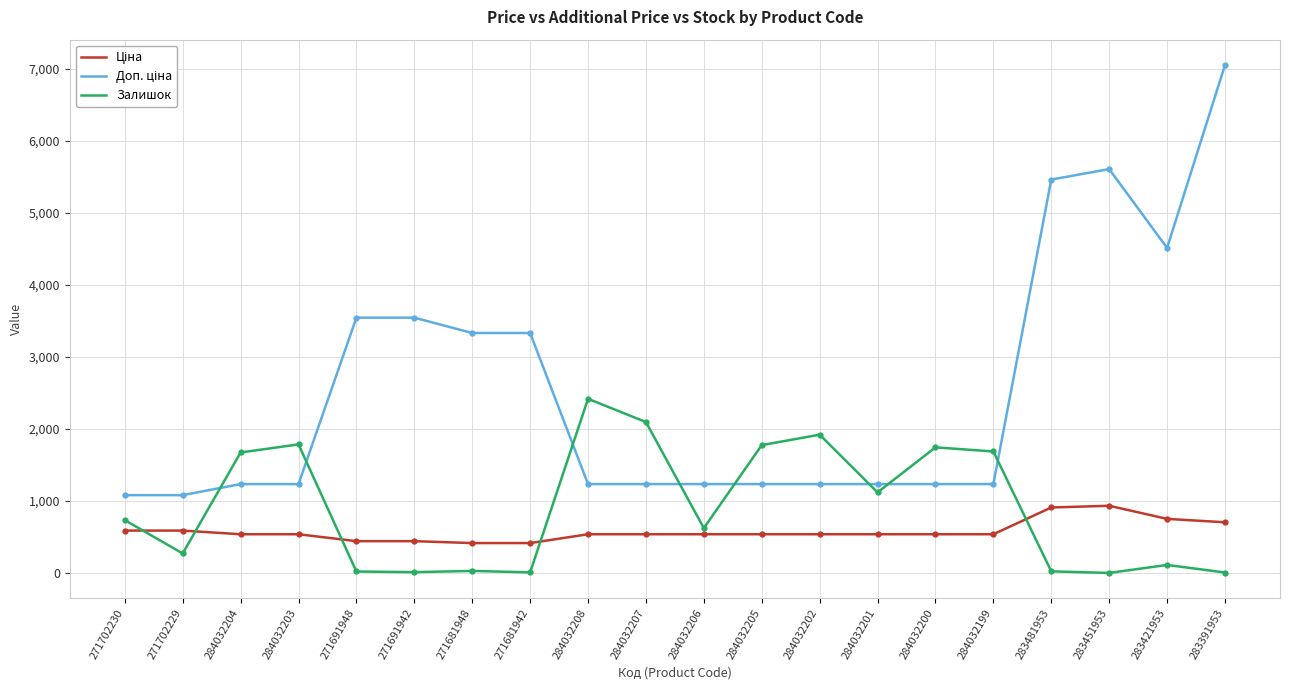

What is the maximum value shown in the chart?

7051.3